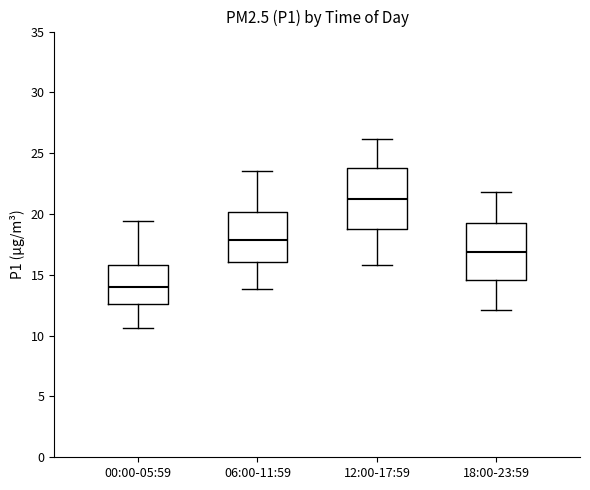

Reading left to right, read every box against the y-axis: the position of its median line, the range the box covers, and the ends of its whiskers. The values are not printed on the chart, so give them approximately, as read against the axis.

00:00-05:59: median 14.0, box 12.5 to 16.0, whiskers 10.5 to 19.5
06:00-11:59: median 18.0, box 16.0 to 20.0, whiskers 14.0 to 23.5
12:00-17:59: median 21.5, box 19.0 to 24.0, whiskers 16.0 to 26.0
18:00-23:59: median 17.0, box 14.5 to 19.5, whiskers 12.0 to 22.0